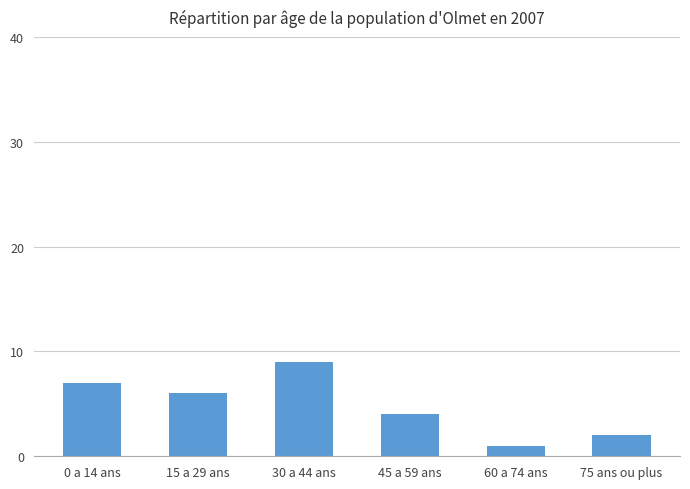

Approximately how many times larger is the value at 45 a 59 ans compared to 15 a 29 ans?

0.7